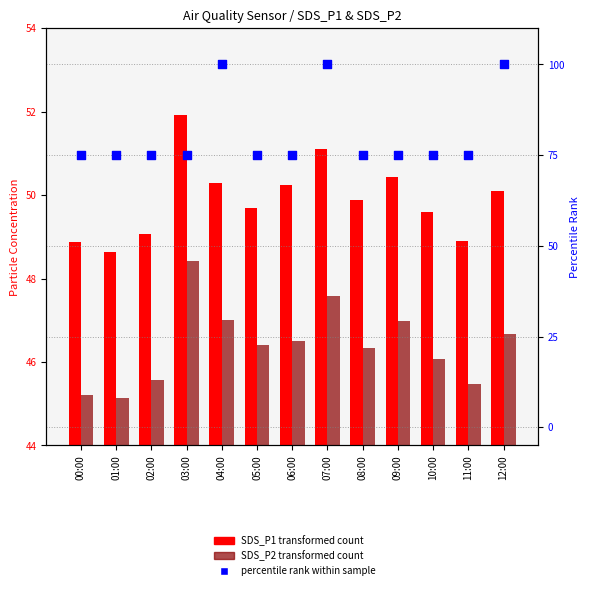

Which series has the largest Y range (max minus min)?

percentile rank within sample